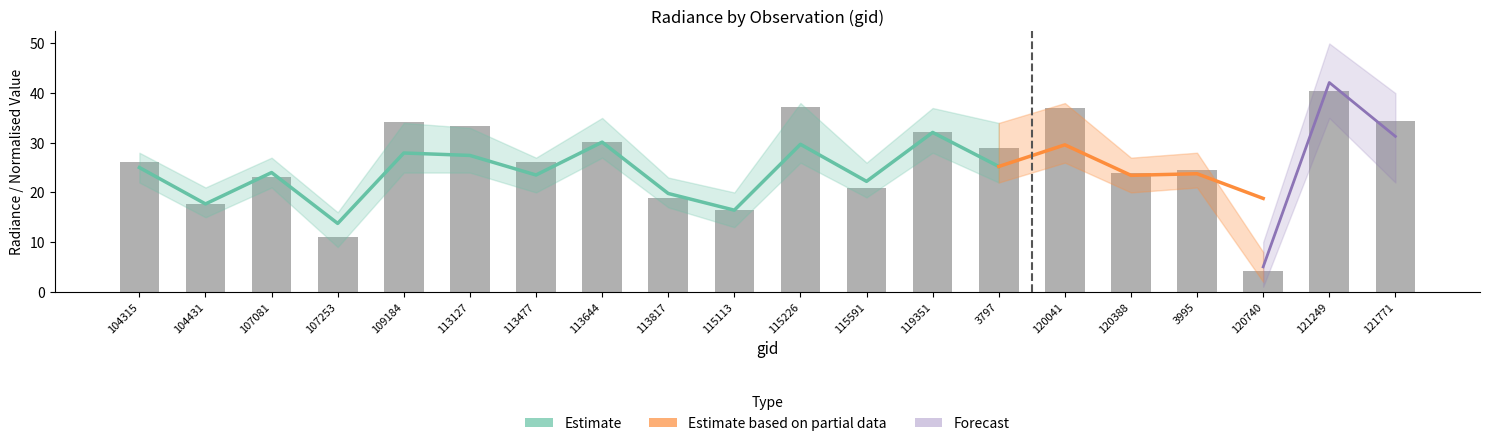

The value of rade9_mult_nadir_norm at 113644 is 56.6. True or false?

False